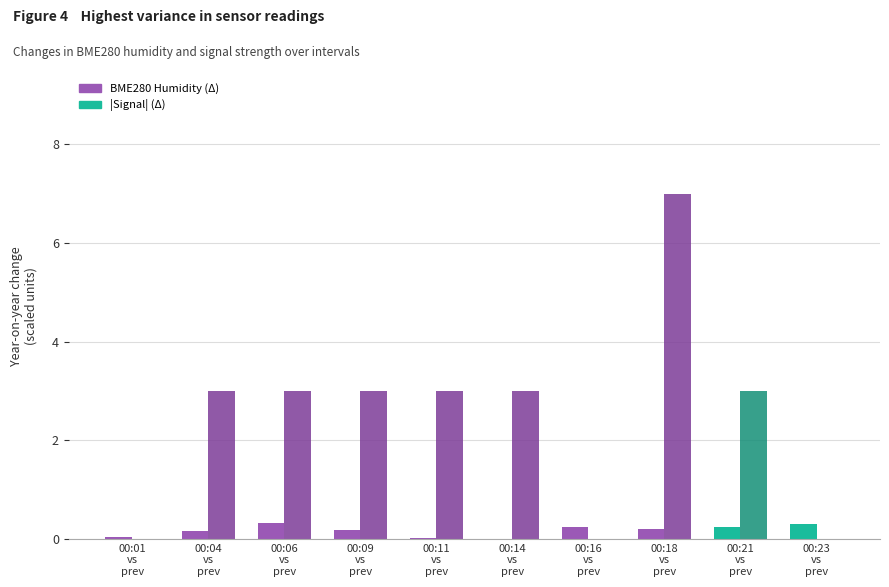

What is the greatest value displayed?

7.0